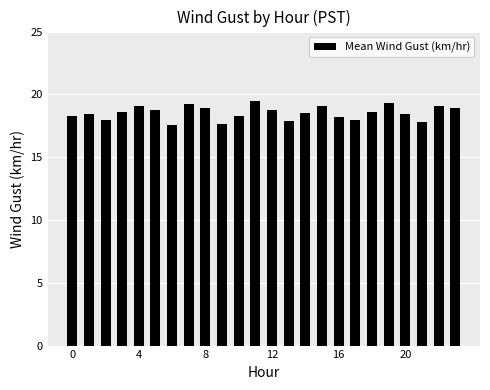

Count the number of data series in this chart.

1